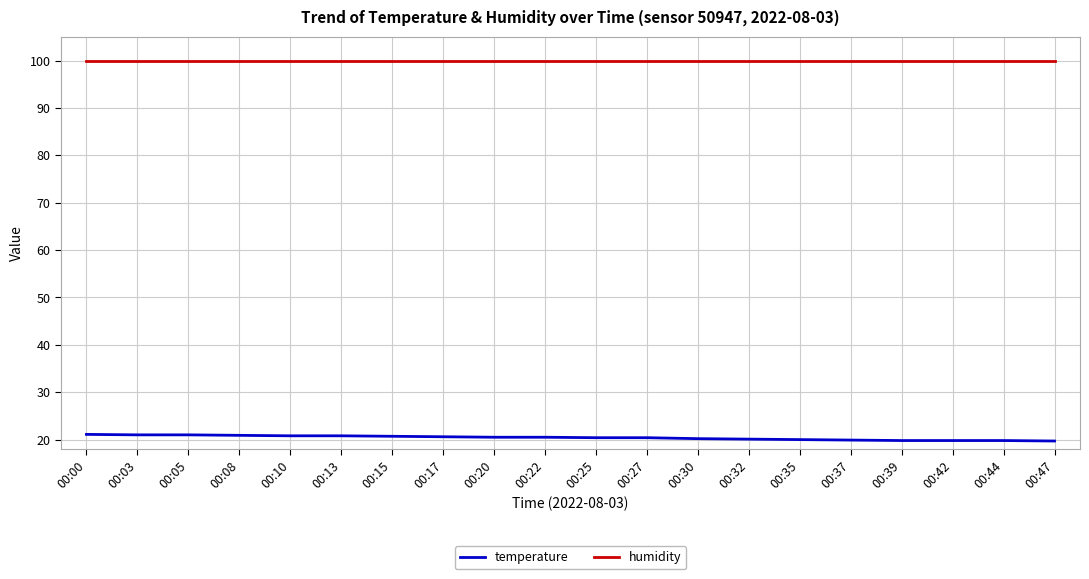

True or false: temperature and humidity cross at least once.

False